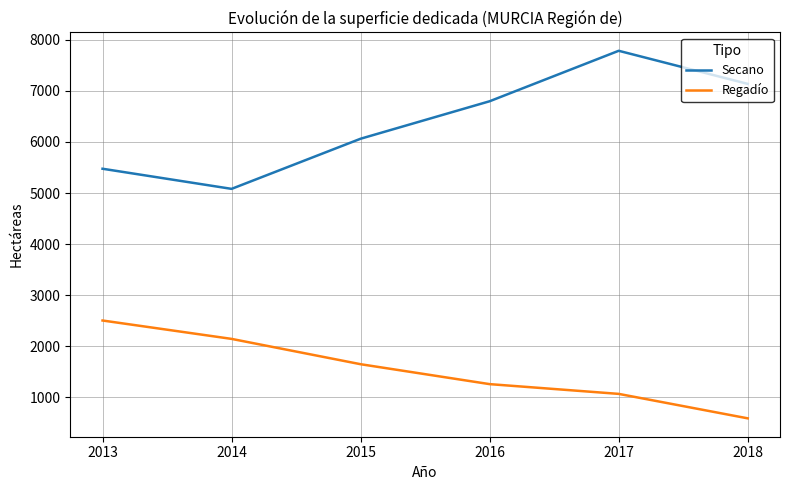

What is the total value across all series at 2015?

7712